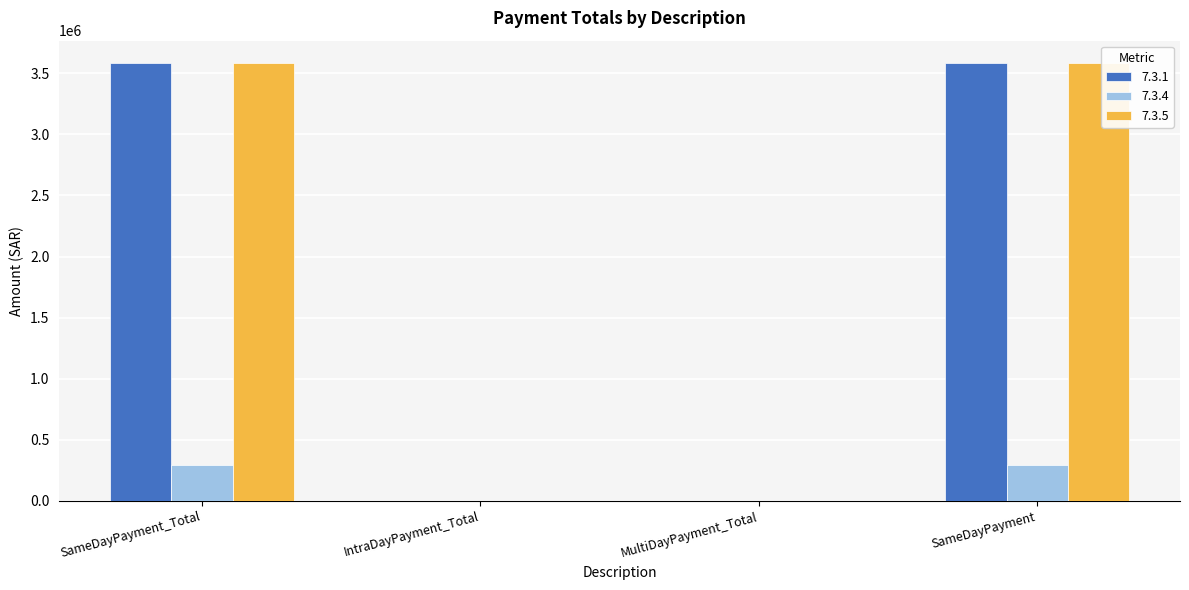

True or false: 7.3.1 has a value of 6121312 at SameDayPayment_Total.

False